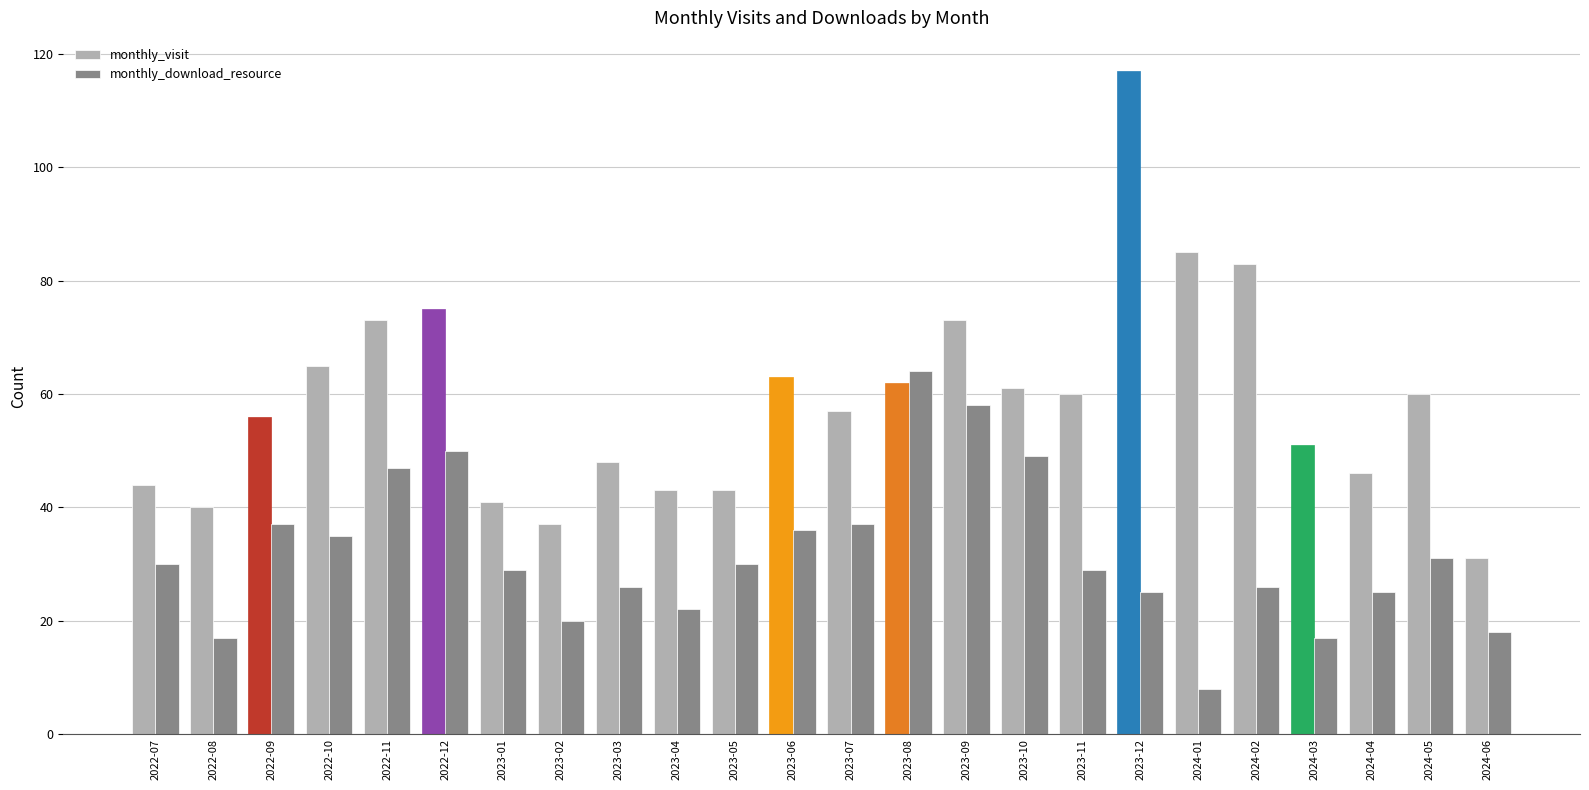

What value does the monthly_download_resource series have at 2023-11, to the nearest 5?

30